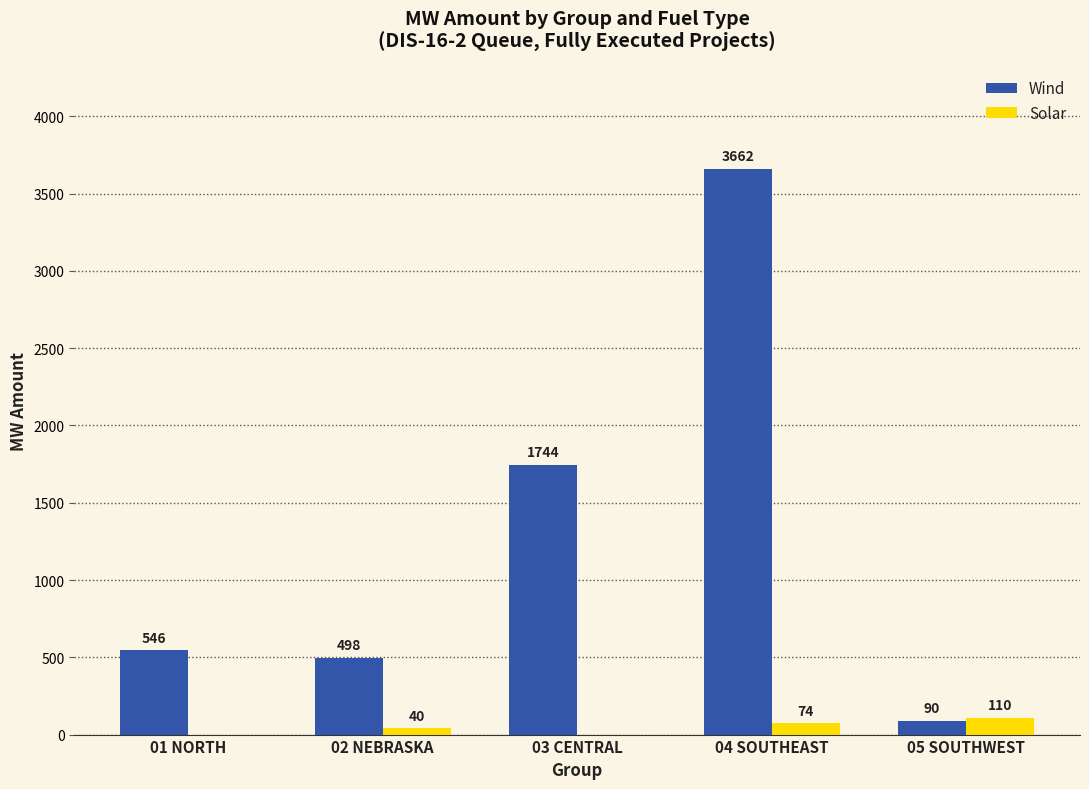

The value of Wind at 03 CENTRAL is 1744.0. True or false?

True